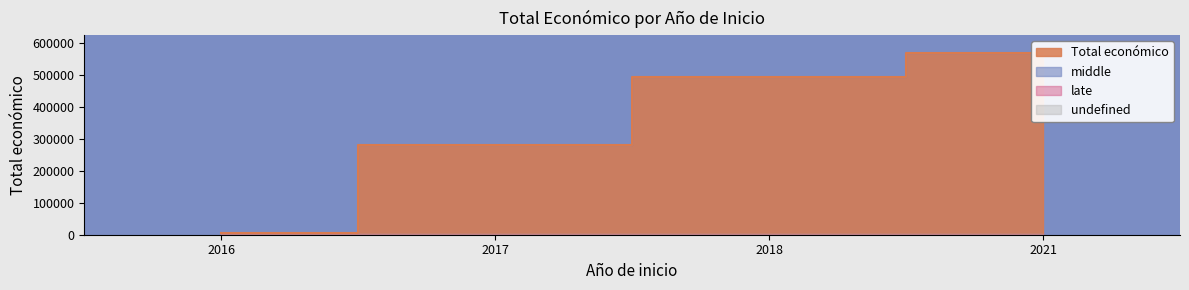

Which label corresponds to the largest value in the chart?

2021